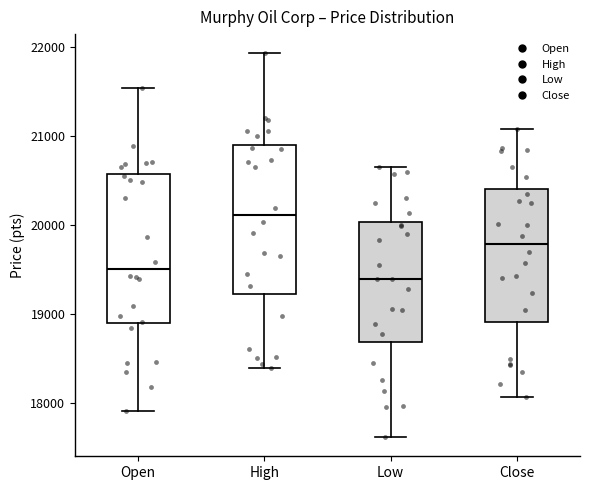

Reading left to right, read every box against the y-axis: the position of its median line, the range the box covers, and the ends of its whiskers. The values are not printed on the chart, so give them approximately, as read against the axis.

Open: median 19500, box 18900 to 20600, whiskers 17900 to 21500
High: median 20100, box 19200 to 20900, whiskers 18400 to 21900
Low: median 19400, box 18700 to 20000, whiskers 17600 to 20700
Close: median 19800, box 18900 to 20400, whiskers 18100 to 21100